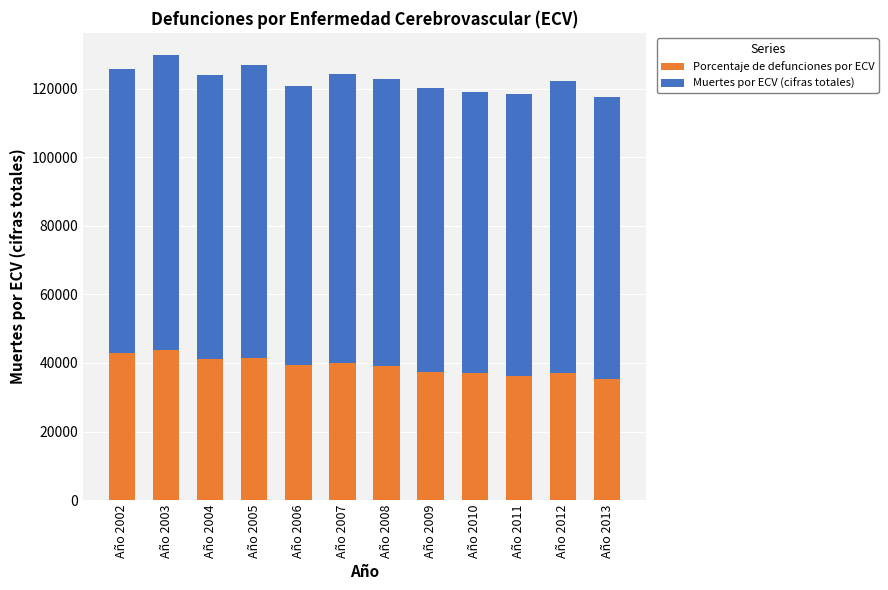

What is the highest value of the Porcentaje de defunciones por ECV series?

43769.2